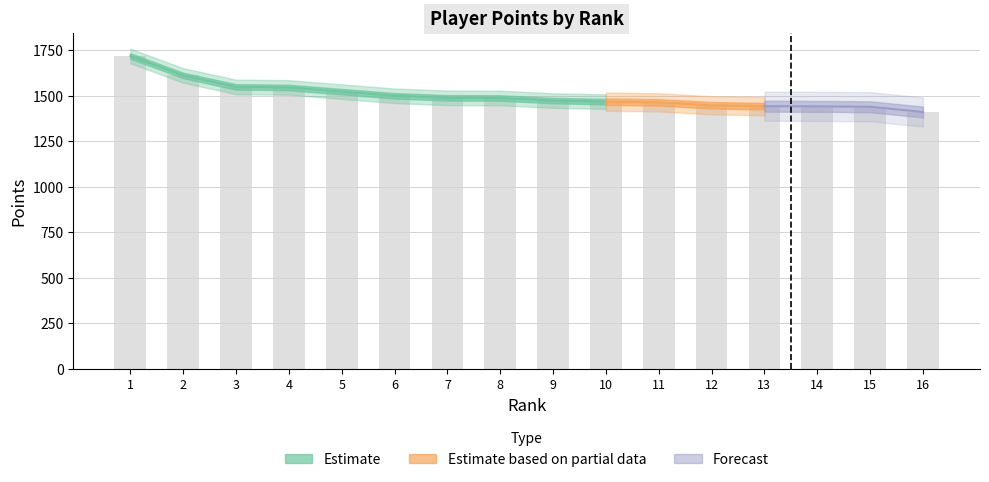

Reading left to right, transcribe all the data shown in this chart.

1718	1611	1548	1545	1522	1499	1488	1487	1473	1467	1463	1447	1442	1441	1439	1410